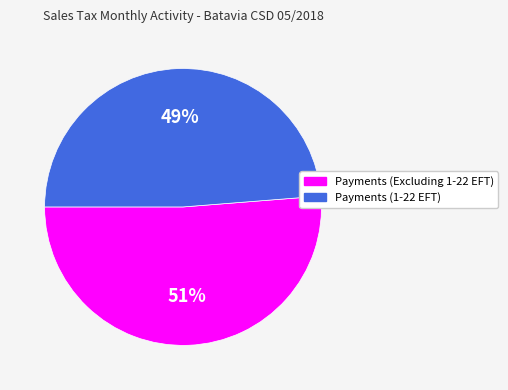

True or false: Payments (1-22 EFT) accounts for 64% of the total.

False